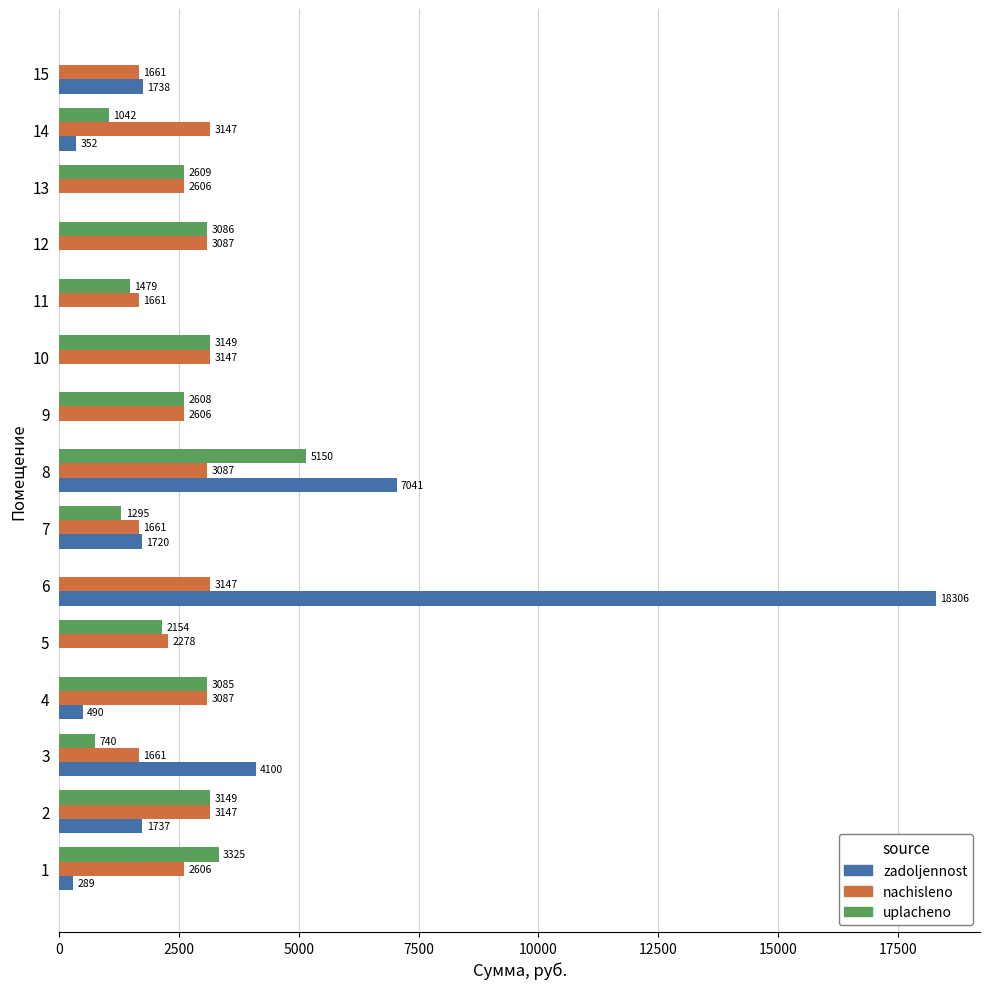

What is the total value across all series at 10?

6295.7